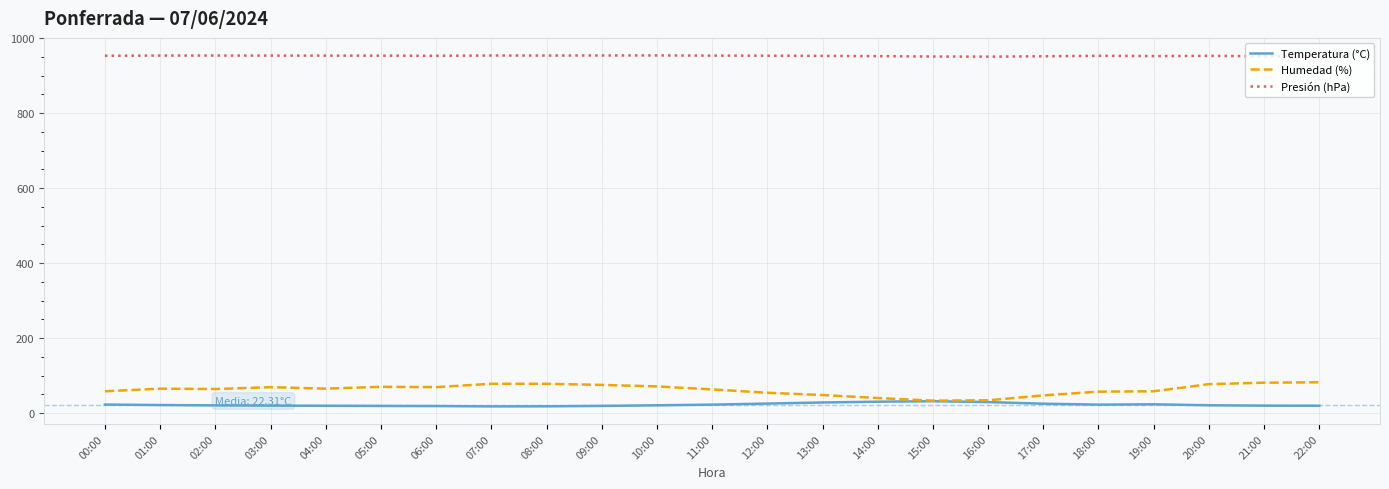

True or false: Temperatura (°C) has more than 1 points higher than both neighbors.

True